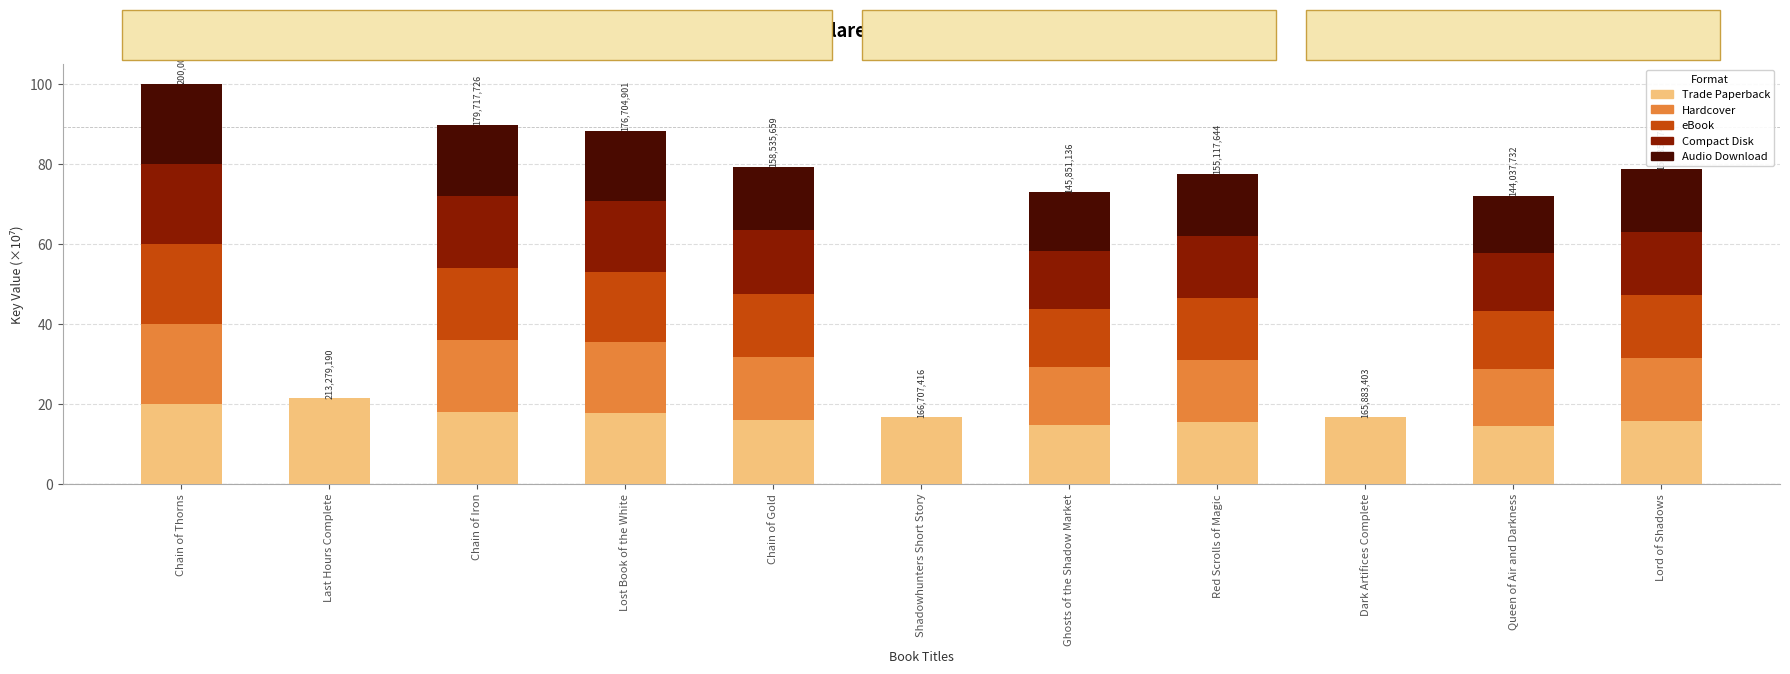

The Trade Paperback series shows 16.6 at Dark Artifices Complete. True or false?

True